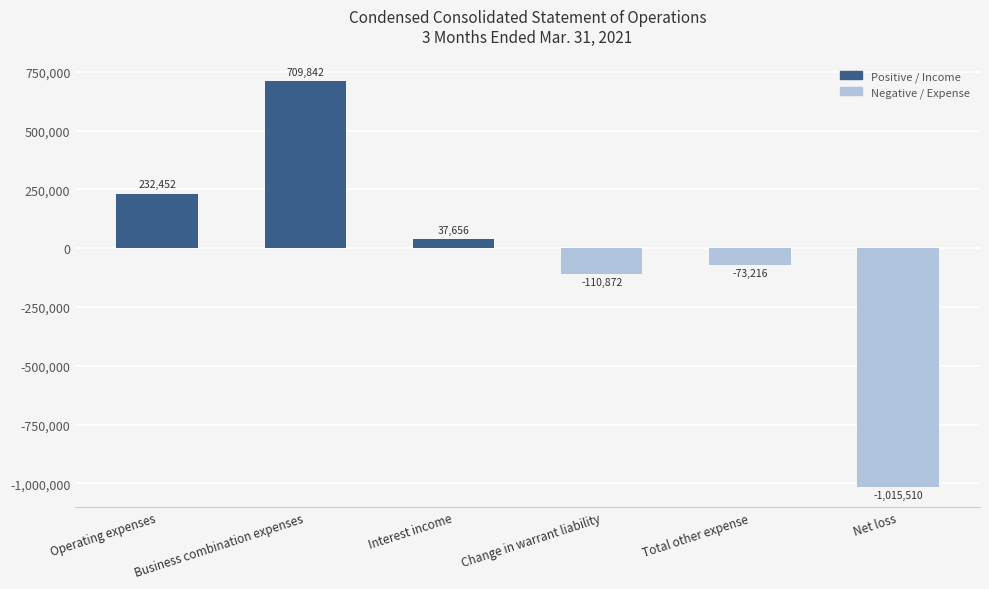

What is the label of the 1st bar from the left?

Operating expenses